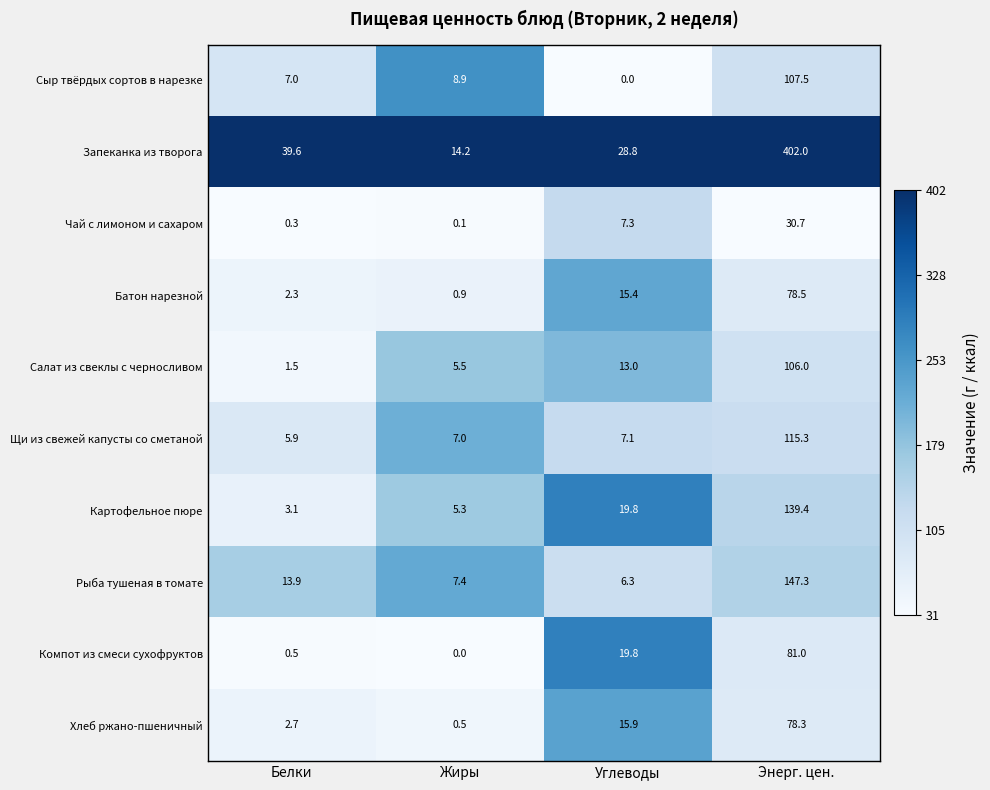

Is it true that Салат из свеклы с черносливом equals 106.0 at Энерг. цен.?

True